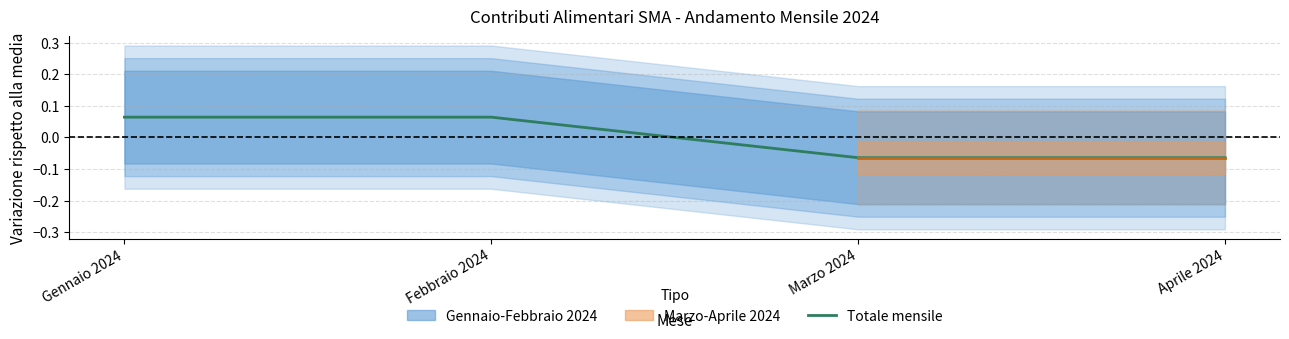

How many values are between 0 and 1?

2